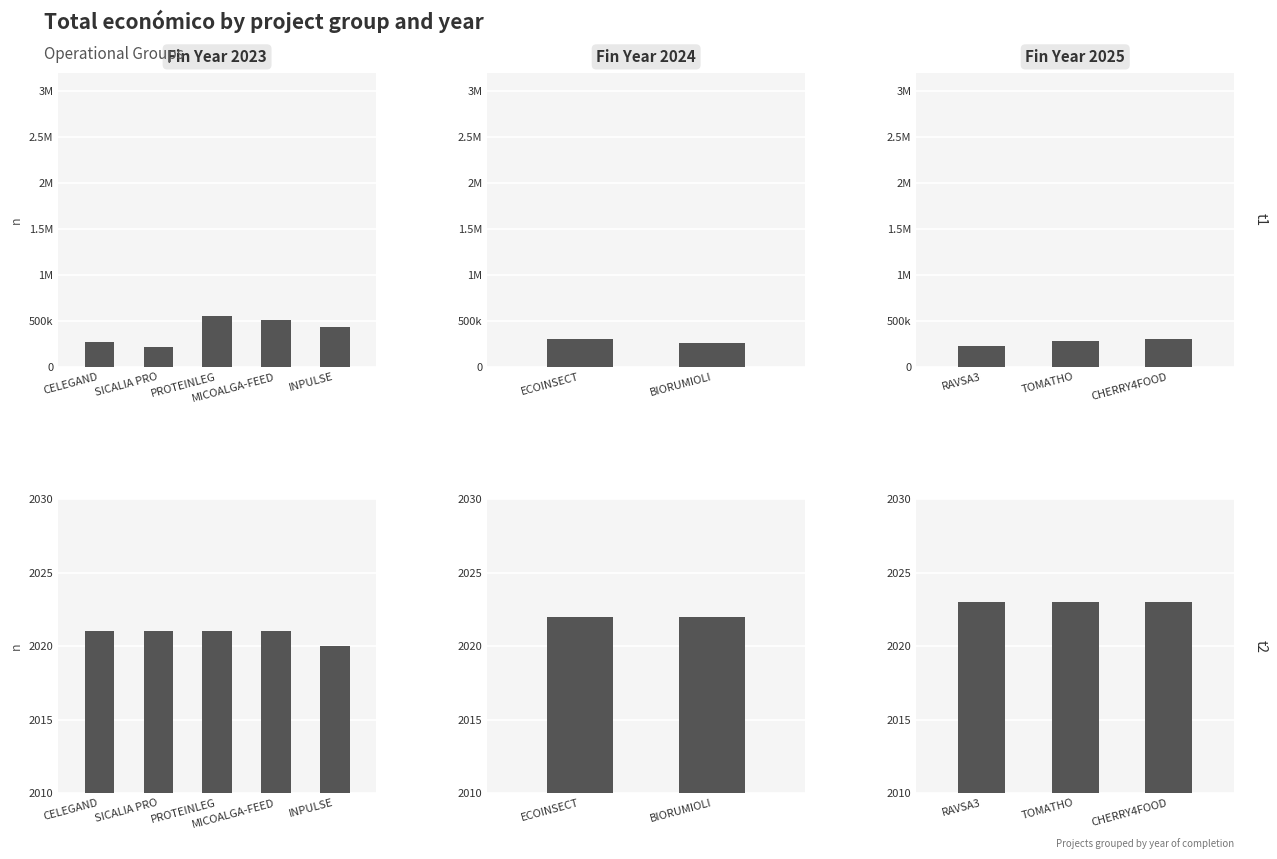

Which series has the largest total across all categories?

Total económico